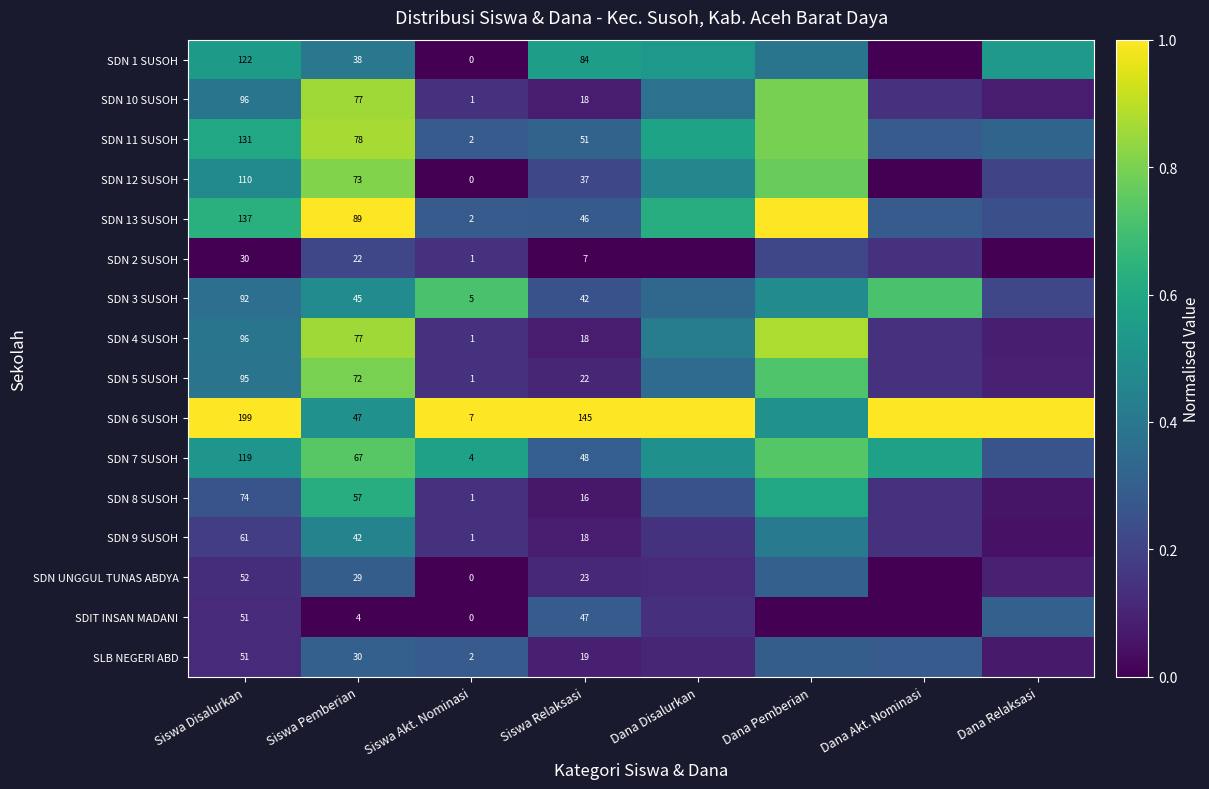

What is the total value across all series at Dana Relaksasi?

3.6